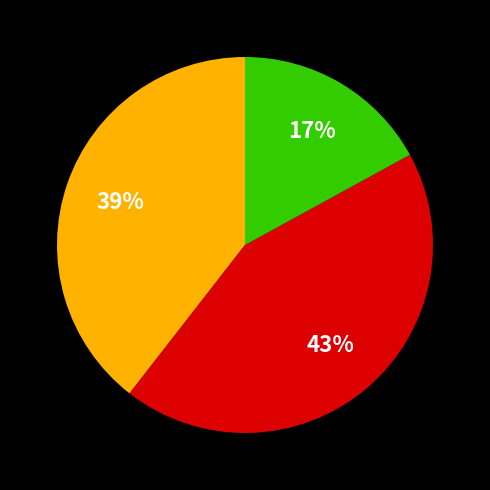

To the nearest percent, what is the difference between the largest and smallest slice percentages?

26%